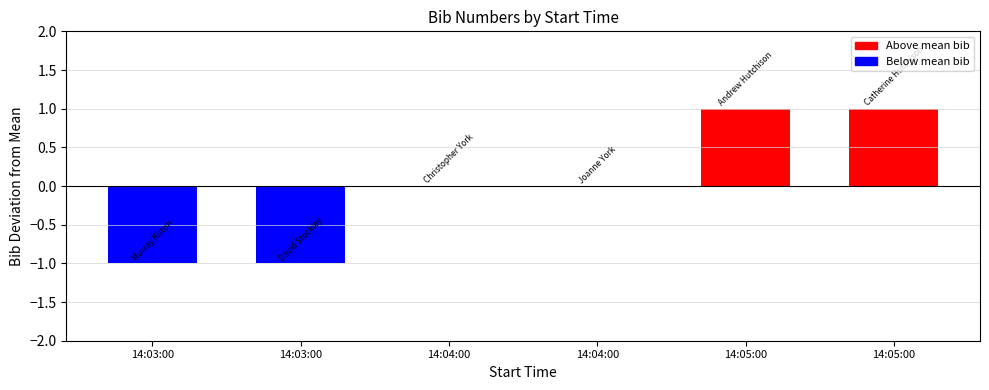

Are the bars horizontal?

No